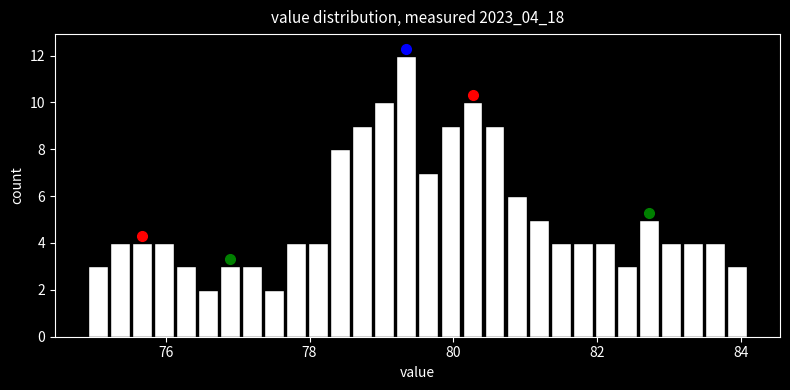

Around what value on the x-axis is the tallest bar? Give the approximate position of its centre, as read against the axis.

79.4